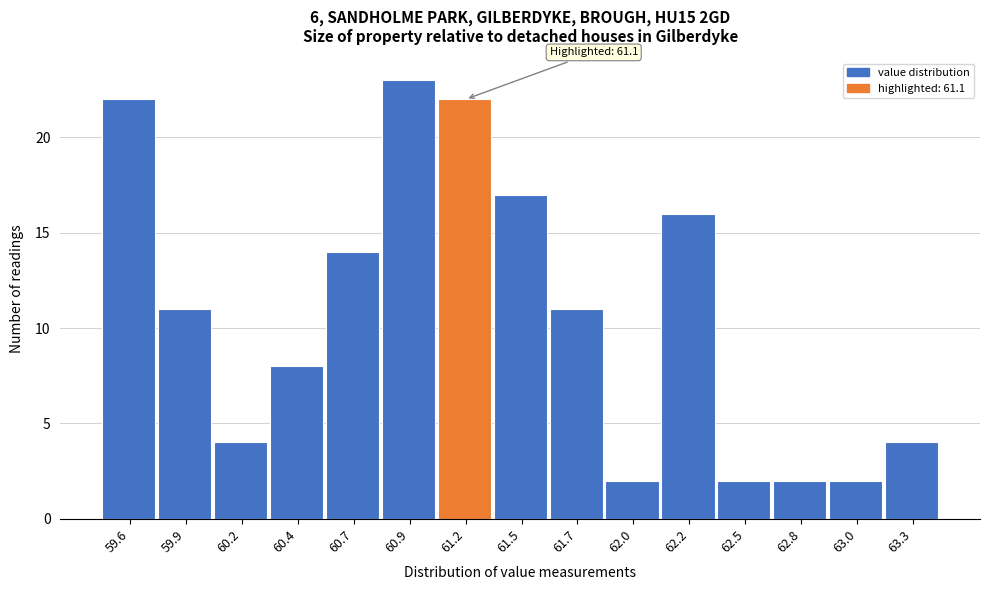

Reading left to right, transcribe all the data shown in this chart.

59.6=22	59.9=11	60.2=4	60.4=8	60.7=14	60.9=23	61.2=22	61.5=17	61.7=11	62.0=2	62.2=16	62.5=2	62.8=2	63.0=2	63.3=4